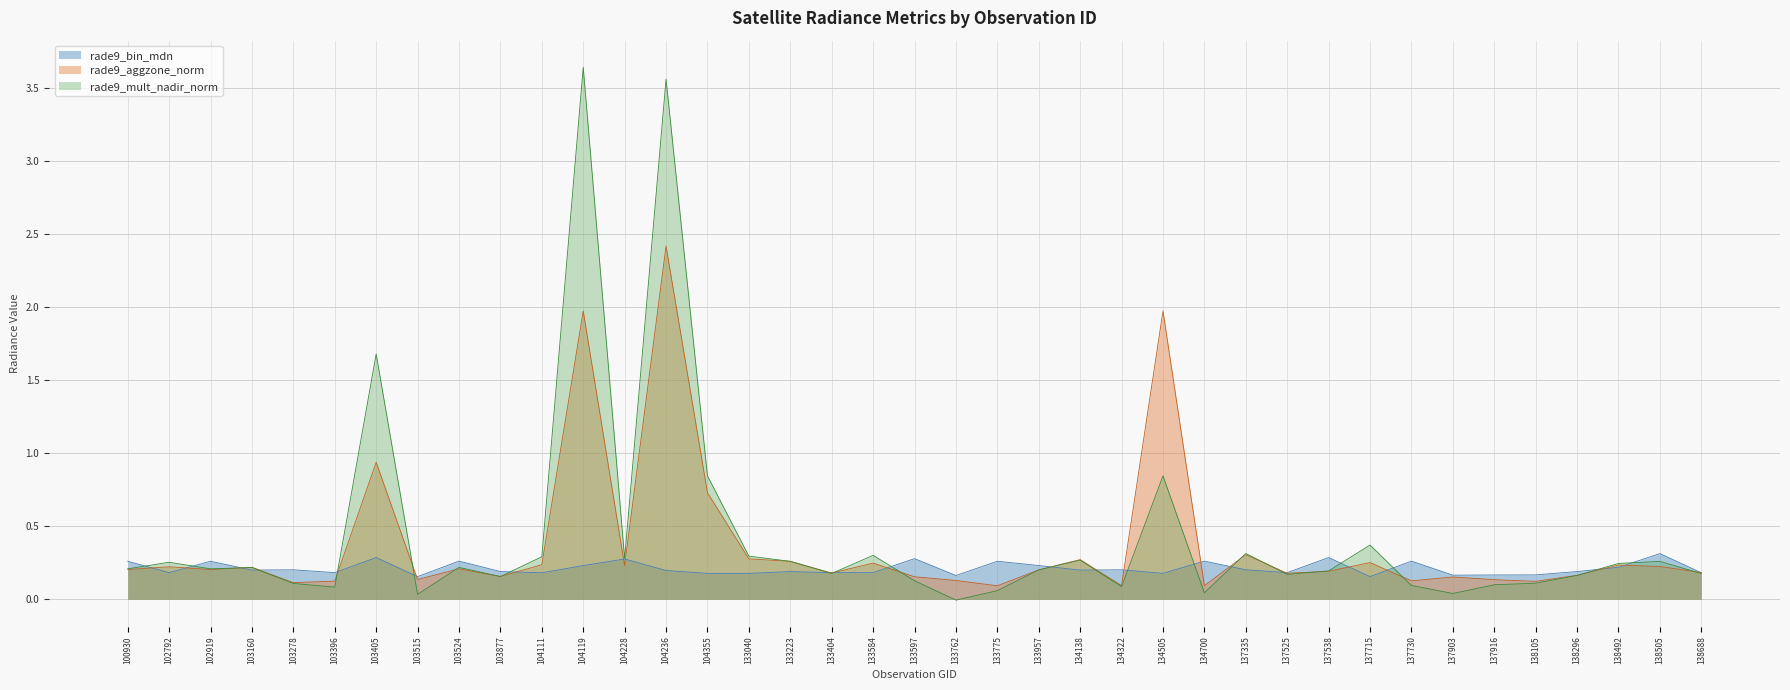

What is the total value across all series at 137715?

0.8